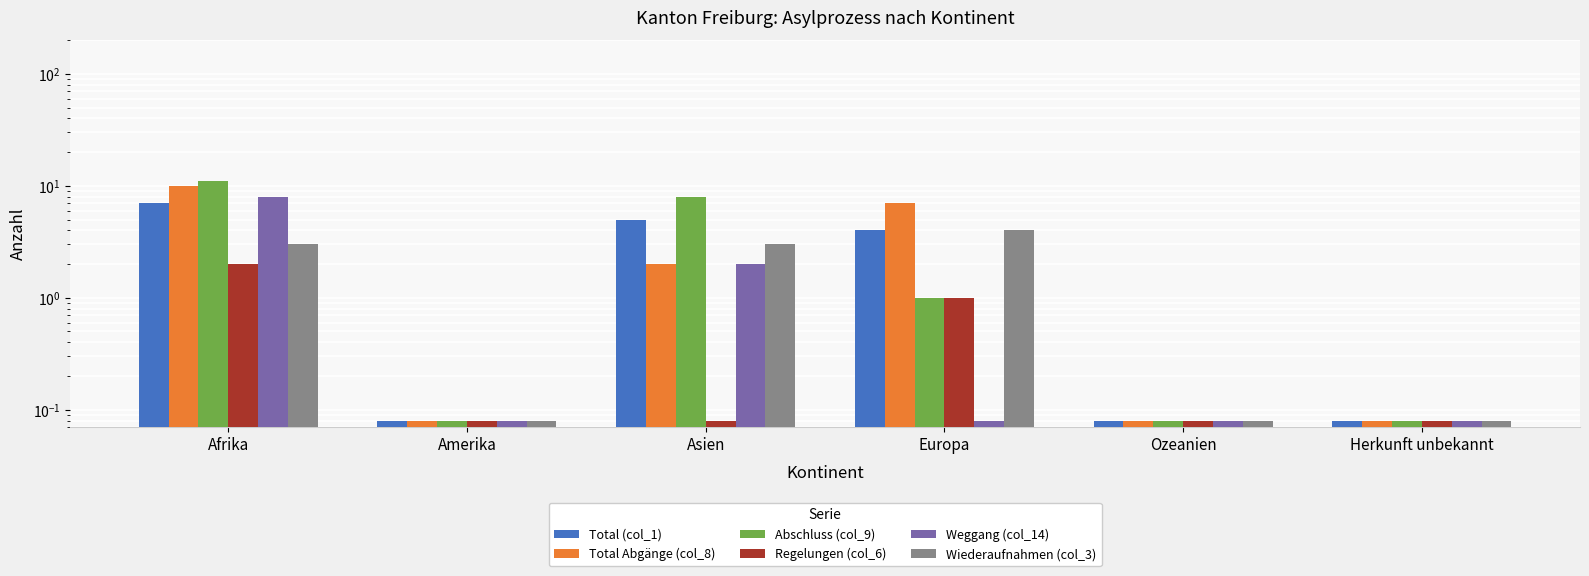

Reading left to right, transcribe all the data shown in this chart.

Total (col_1): 7.0	0.1	5.0	4.0	0.1	0.1
Total Abgänge (col_8): 10.0	0.1	2.0	7.0	0.1	0.1
Abschluss (col_9): 11.0	0.1	8.0	1.0	0.1	0.1
Regelungen (col_6): 2.0	0.1	0.1	1.0	0.1	0.1
Weggang (col_14): 8.0	0.1	2.0	0.1	0.1	0.1
Wiederaufnahmen (col_3): 3.0	0.1	3.0	4.0	0.1	0.1